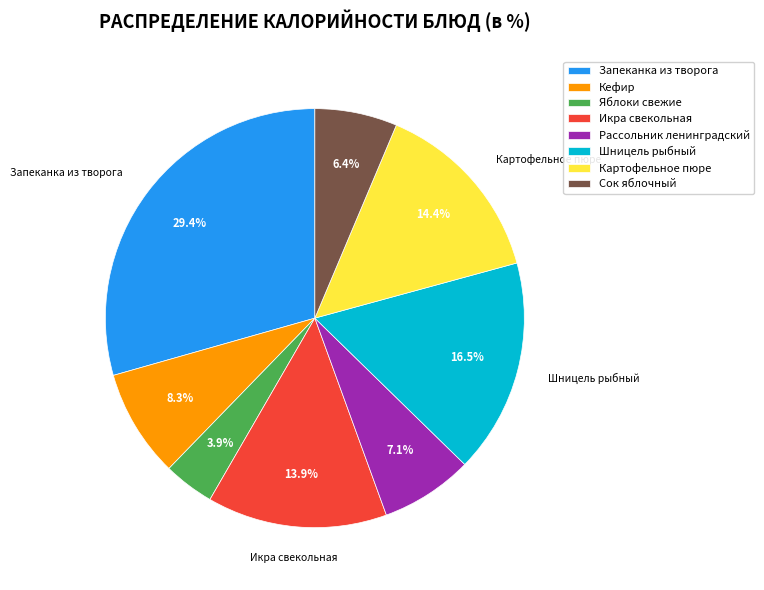

To the nearest percent, what is the average slice percentage?

12%